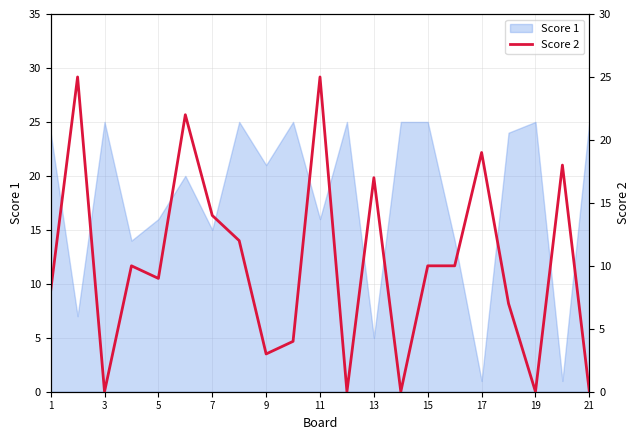

The Score 1 series shows 15 at 7. True or false?

True